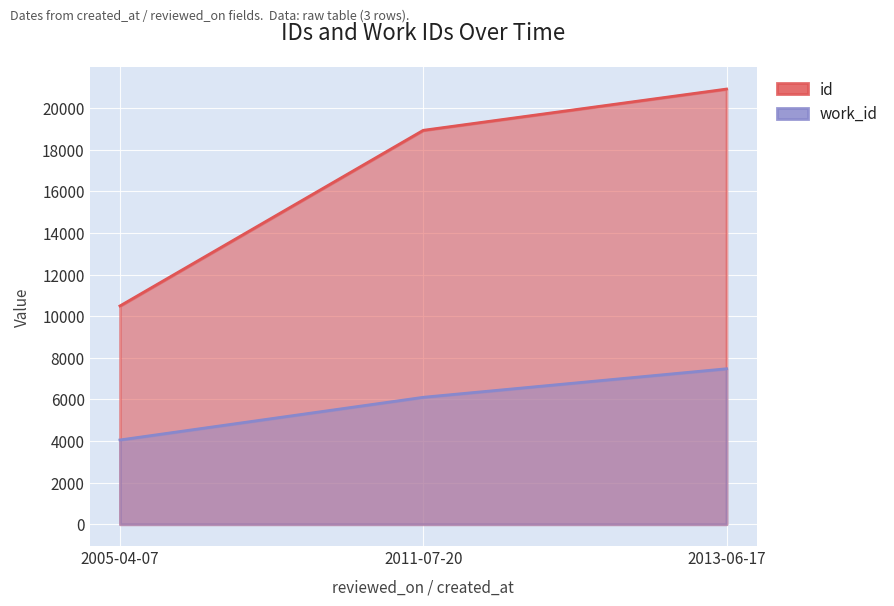

What is the sum of the id values at 2011-07-20 and 2013-06-17?

39845